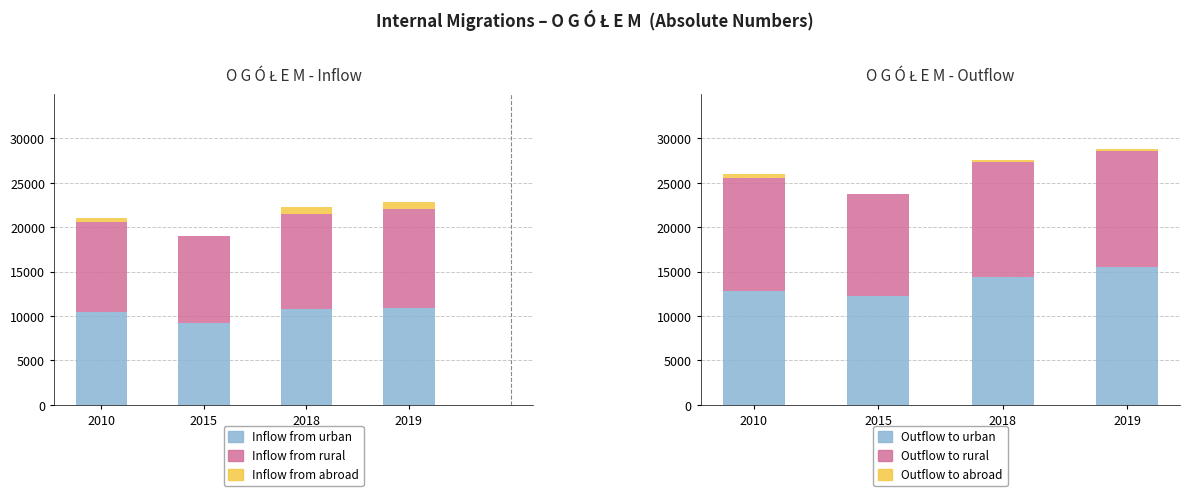

At how many categories does at least one series exceed 2309?

4